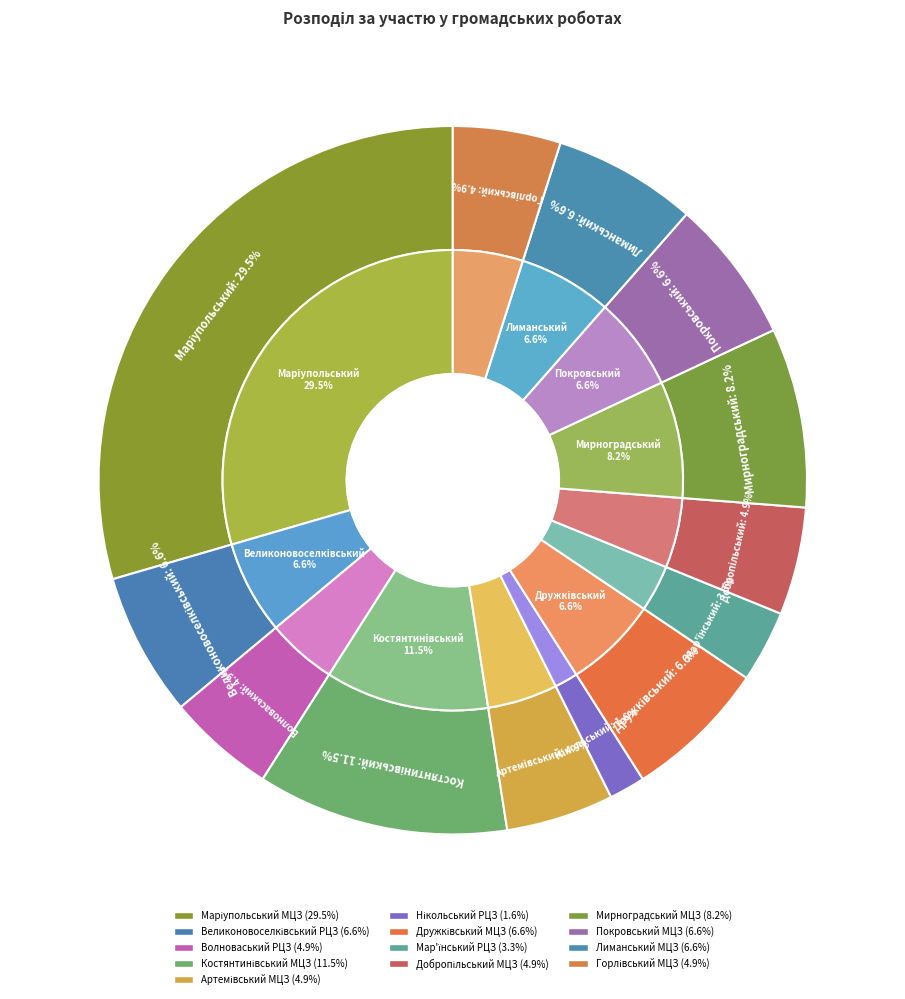

Count the number of slices in the pie.

13